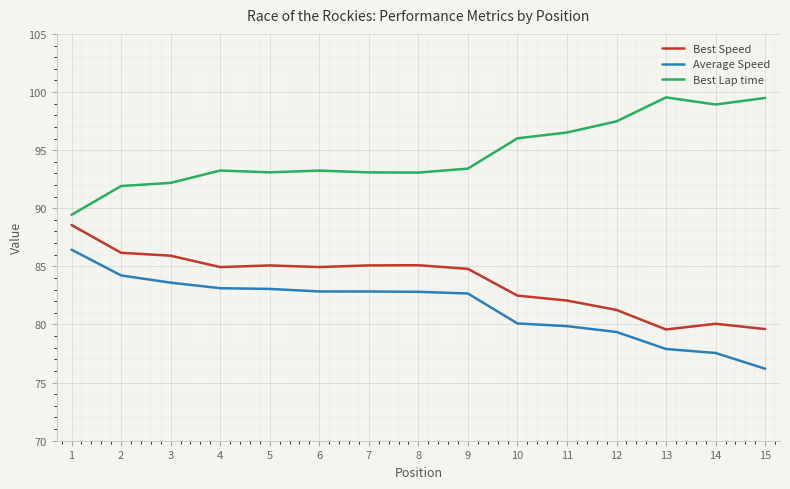

What are all the series names shown in the legend?

Best Speed, Average Speed, Best Lap time